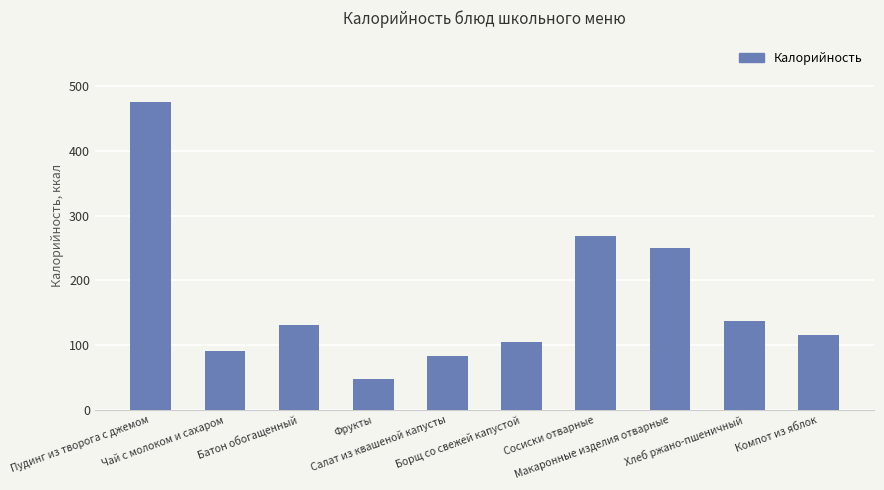

What is the average value?

170.4